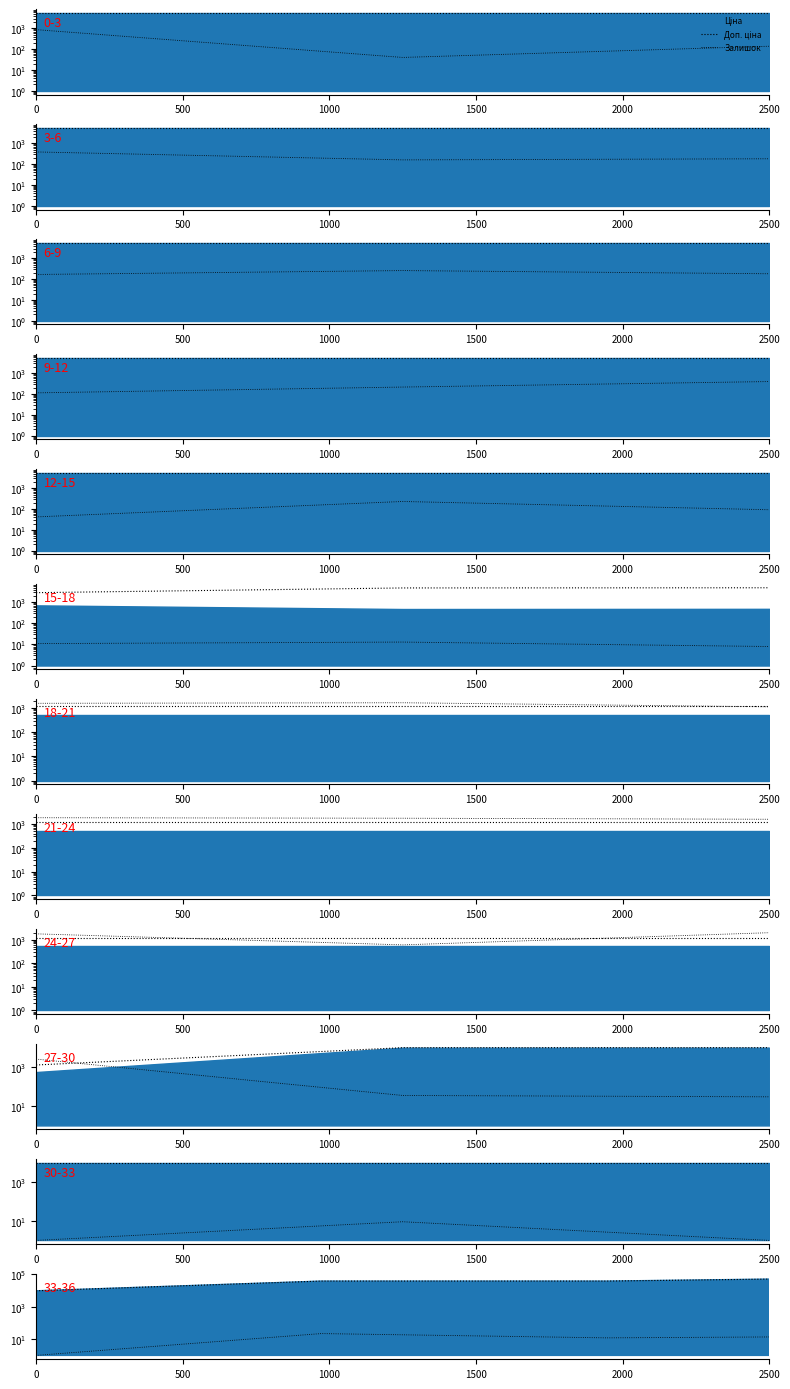

True or false: Доп. ціна and Залишок cross at least once.

False